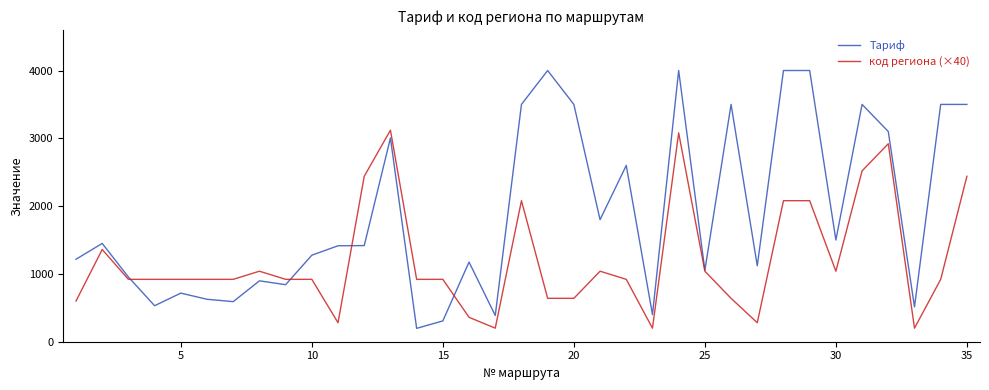

Which series has the largest range (max minus min)?

Тариф